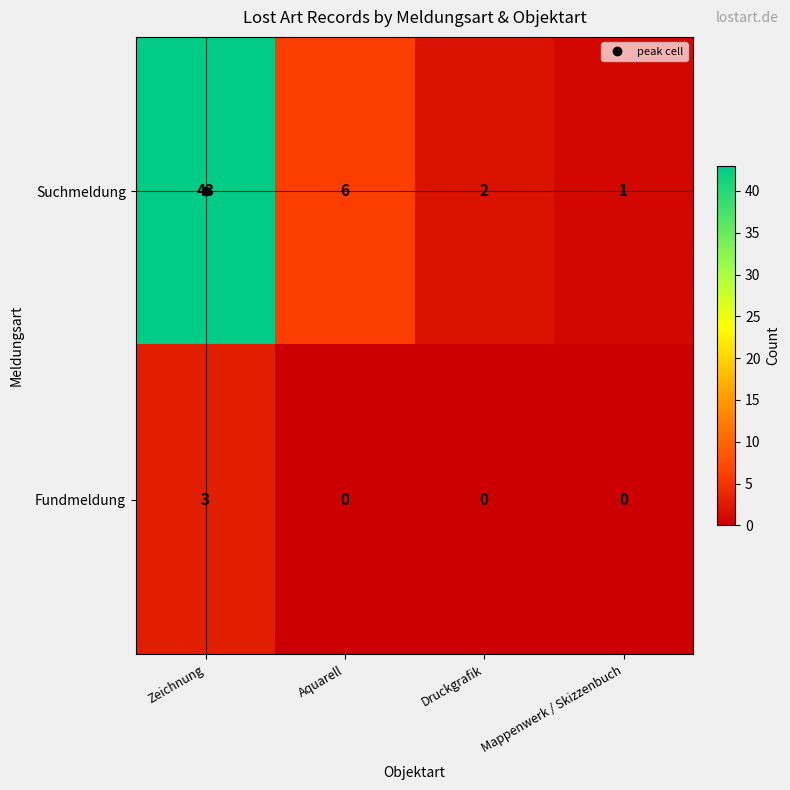

List the series in order of their overall mean, highest first.

Suchmeldung, Fundmeldung